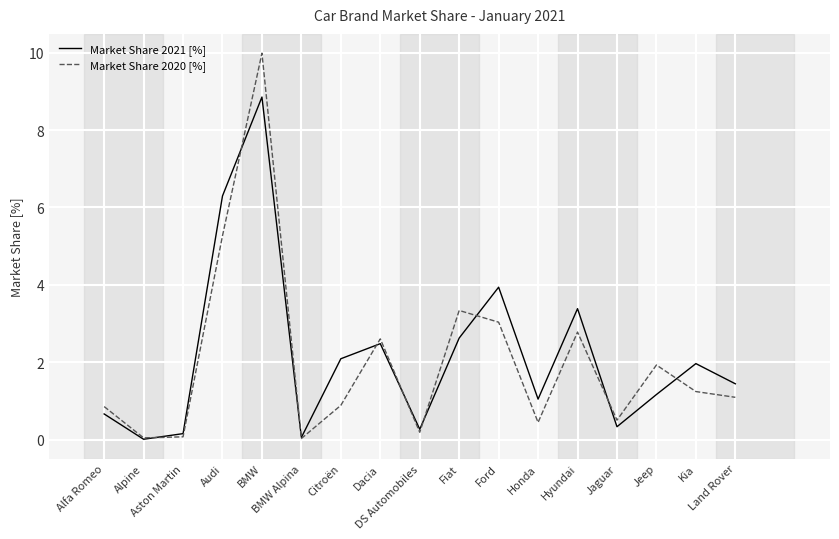

Which series has the largest range (max minus min)?

Market Share 2020 [%]